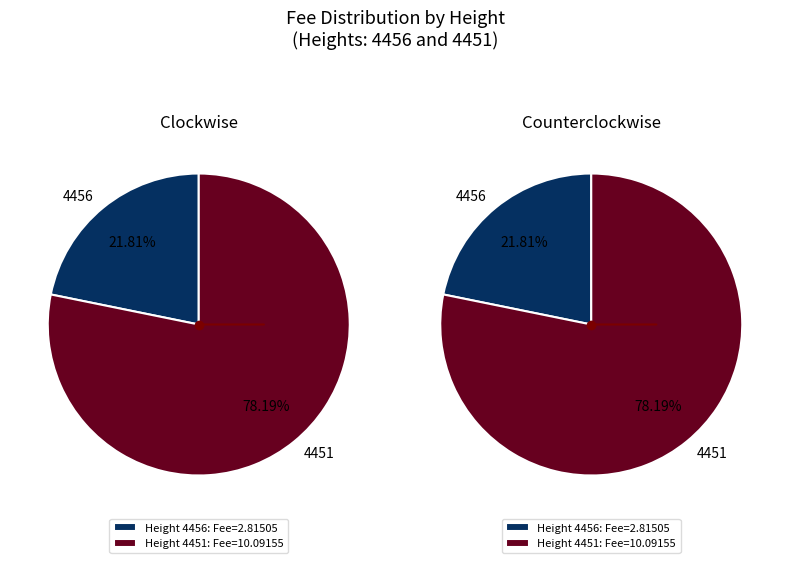

What is the smallest slice in the pie chart?

4456